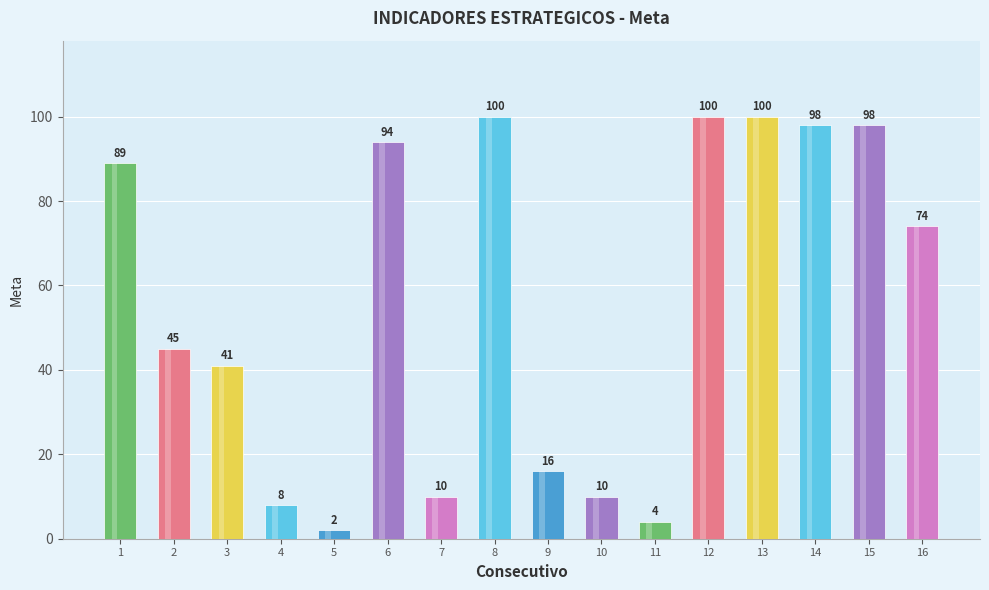

Where is the data nearest to the value 51?

2